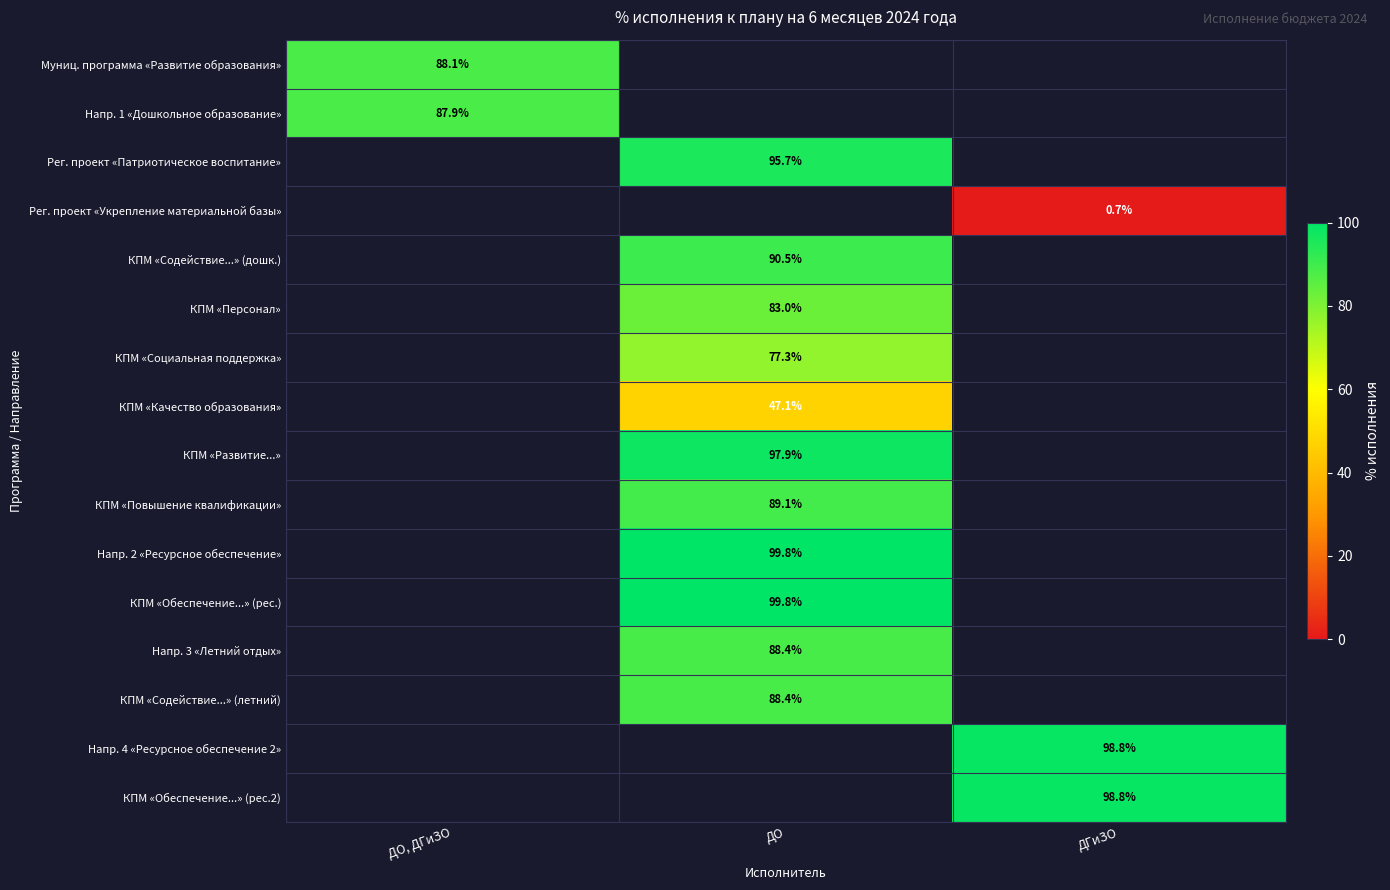

The КПМ «Содействие...» (летний) series shows 124.6 at ДО. True or false?

False